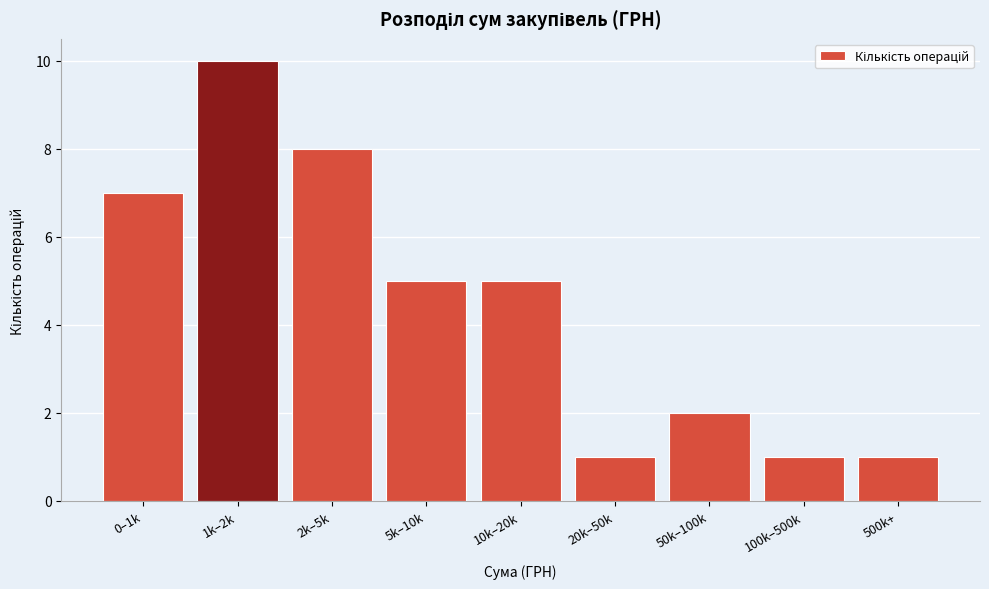

Reading right to left, what are all the values shown in this chart?

1	1	2	1	5	5	8	10	7